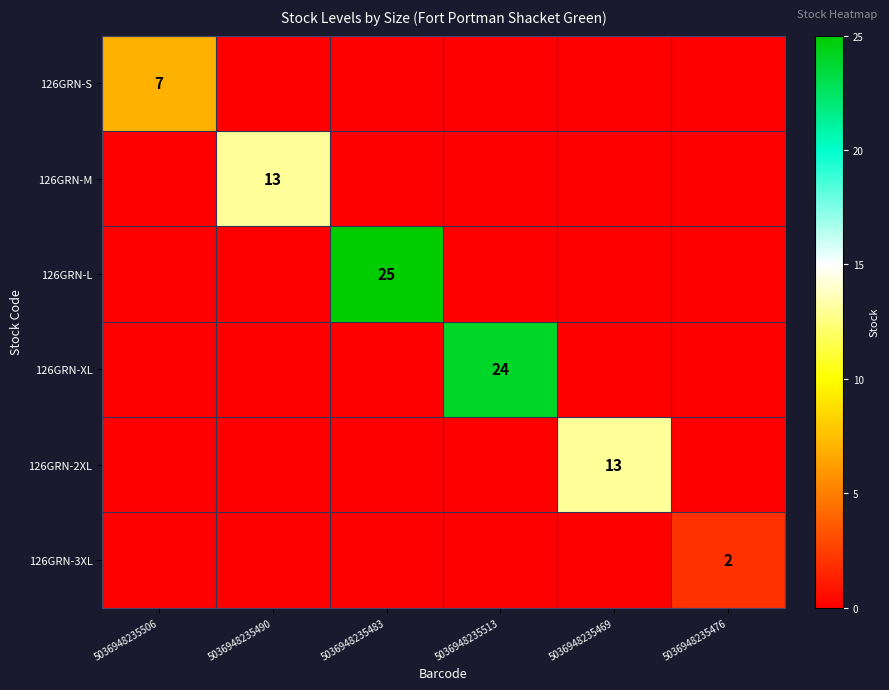

What is the greatest value displayed?

25